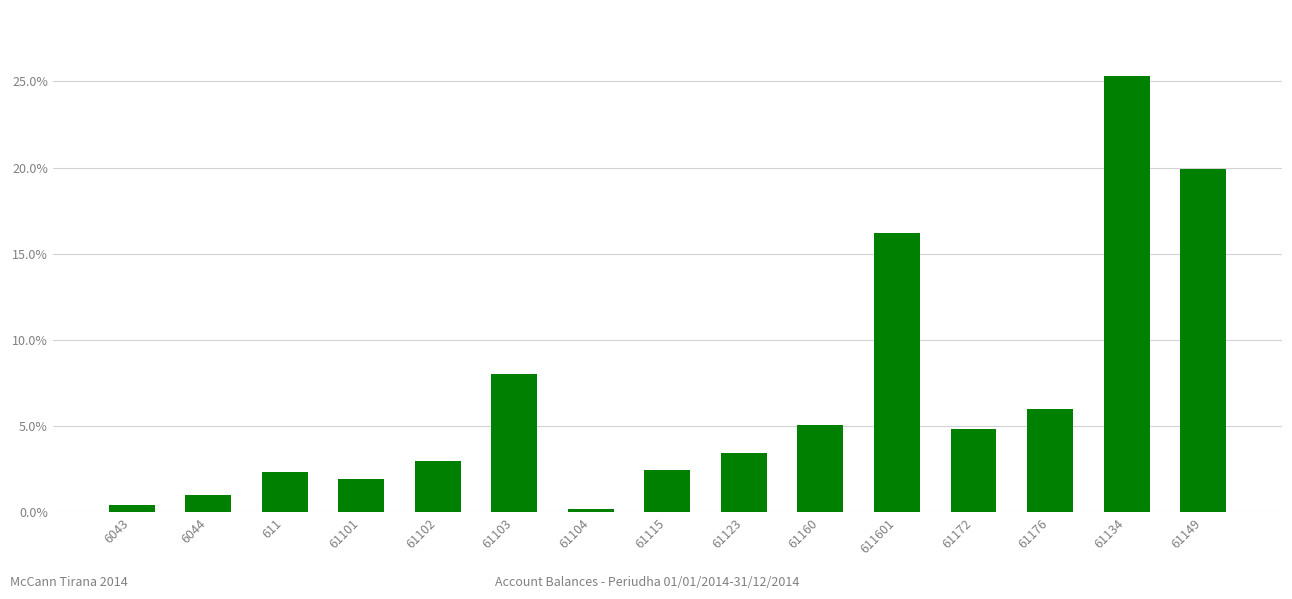

What is the maximum value shown in the chart?

25.3